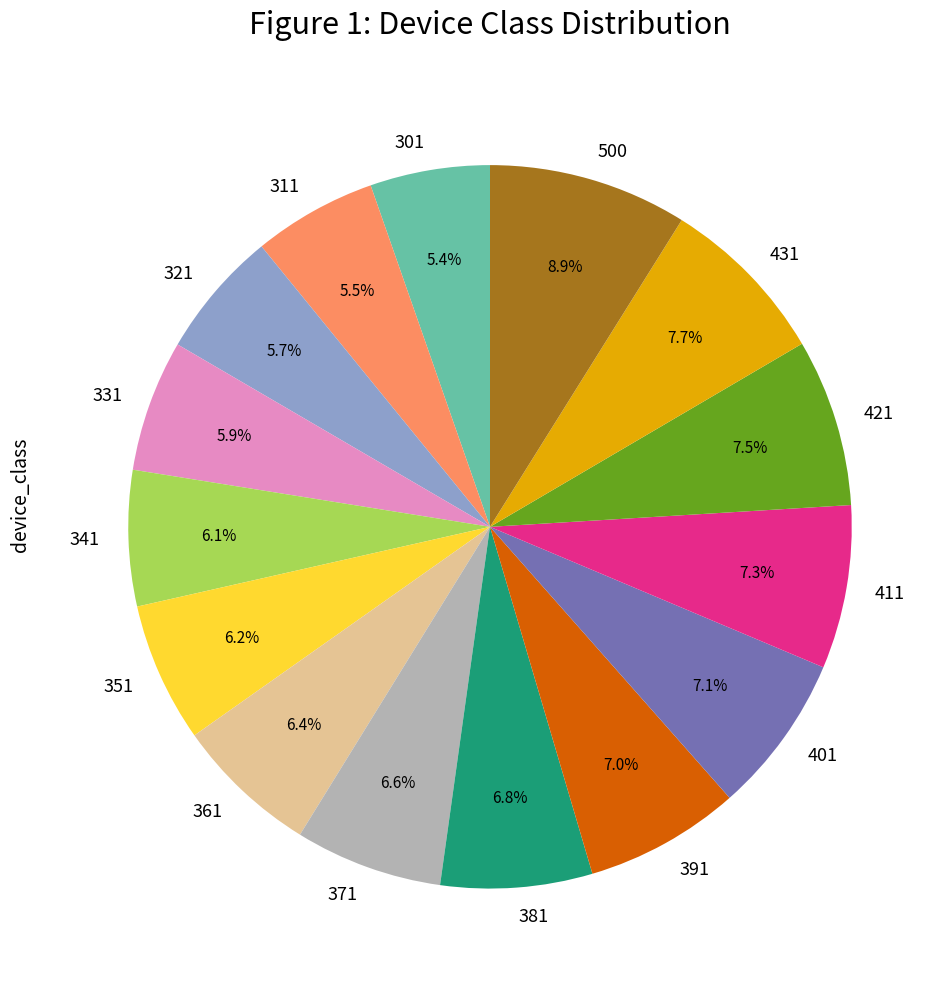

What percentage do 411 and 381 together represent?

14.1%